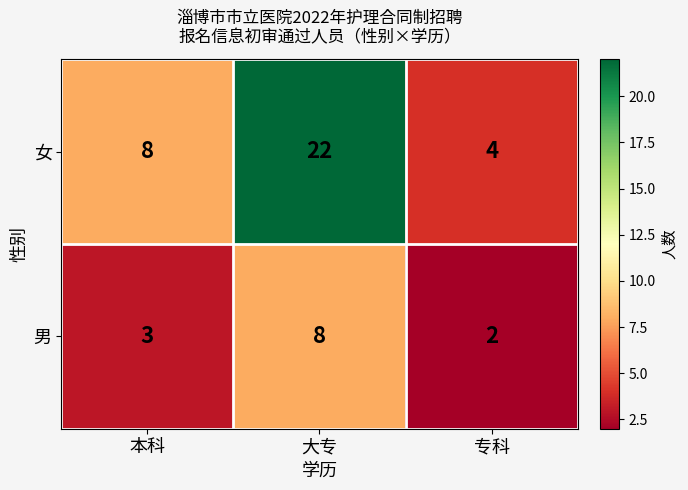

Which series changed the most between 本科 and 大专?

女